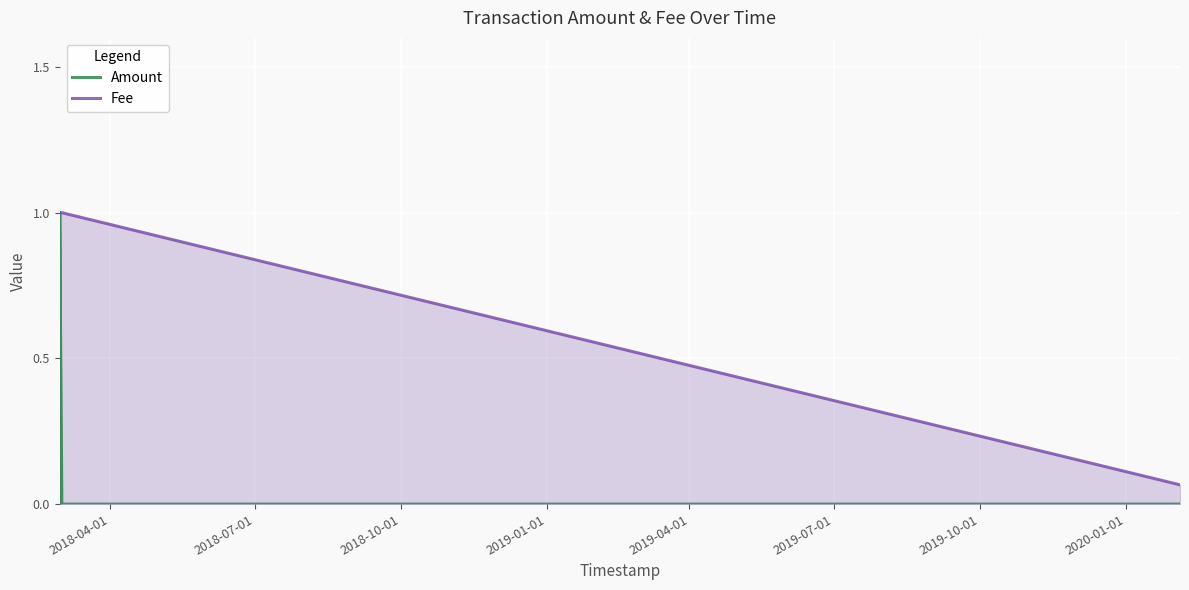

Rank the series by their average value, from lowest to highest.

Amount, Fee